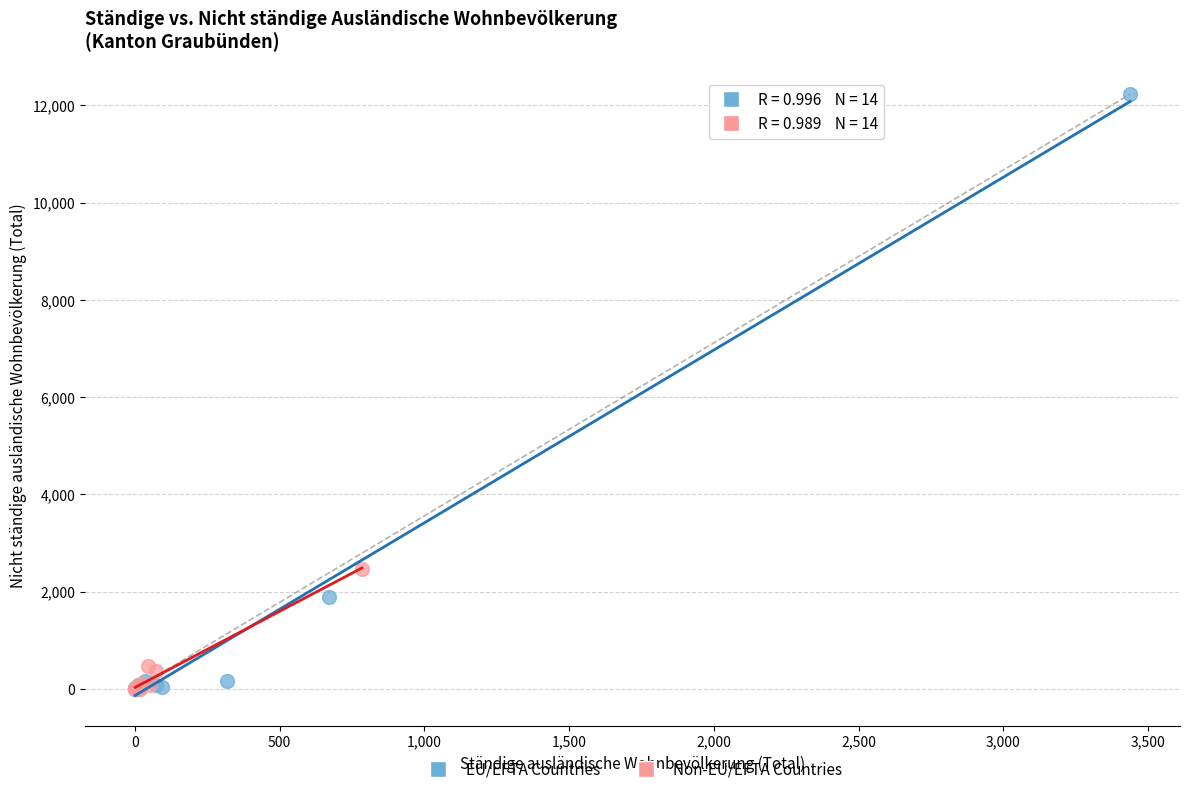

Which series contains the highest Y value?

EU/EFTA Countries